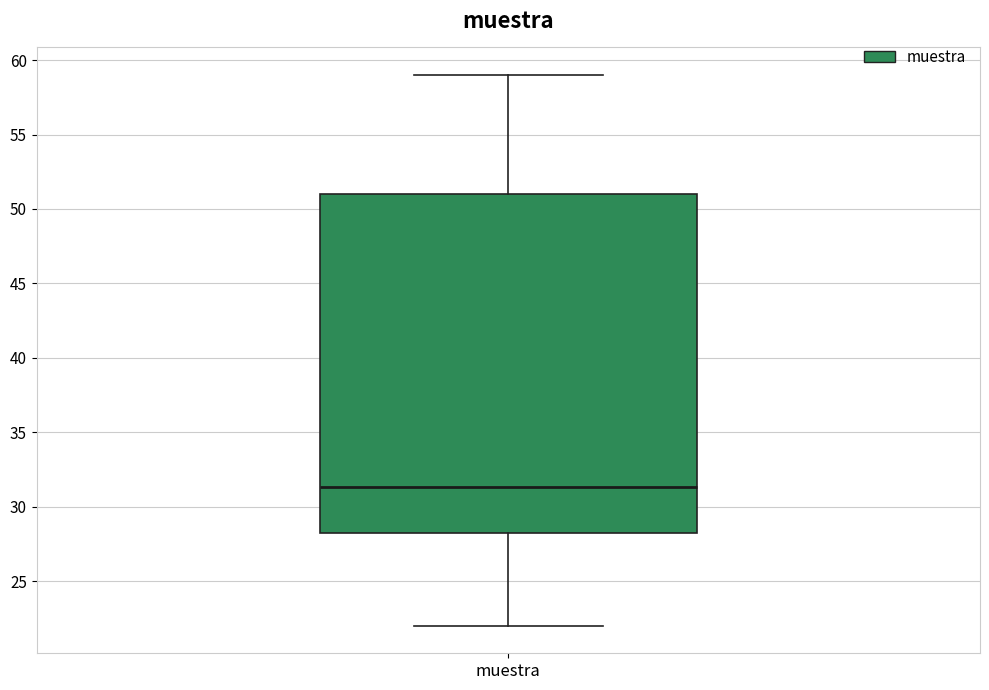

Read this box plot against the y-axis: the position of the median line, the range covered by the box, and the ends of both whiskers. The values are not printed on the chart, so give them approximately, as read against the axis.

median 31.5, box 28.5 to 51.0, whiskers 22.0 to 59.0